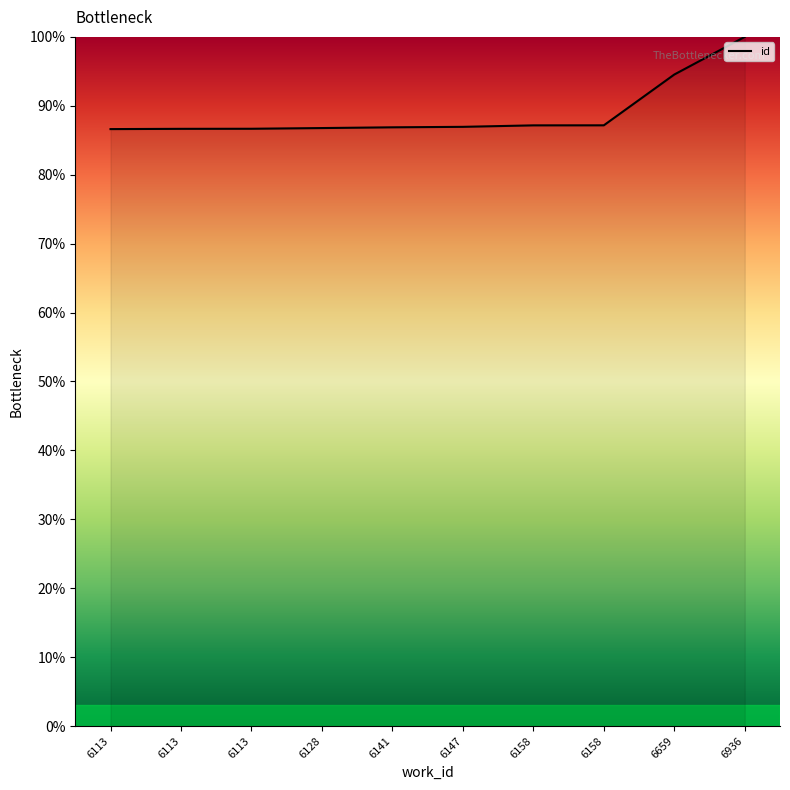

What is the value of the 8th point from the left?

87.2